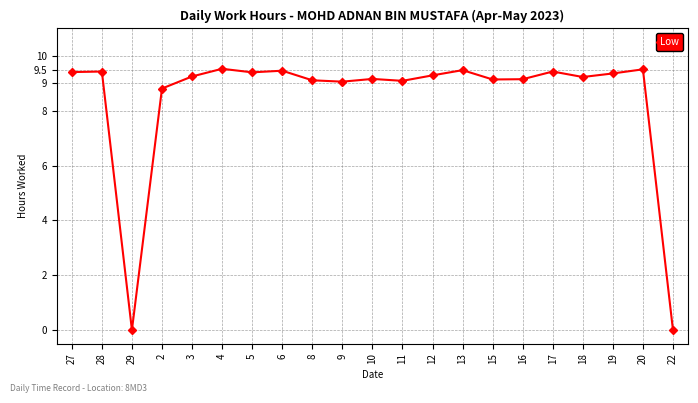

What is the value of the 11th point from the left?

9.2